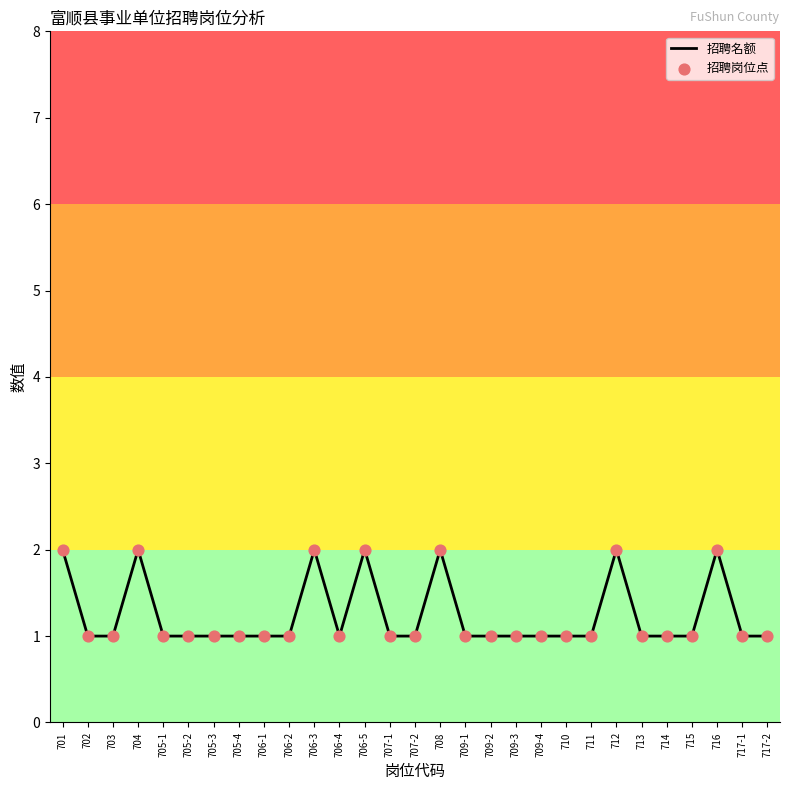

What position from the right is 706-2?

20